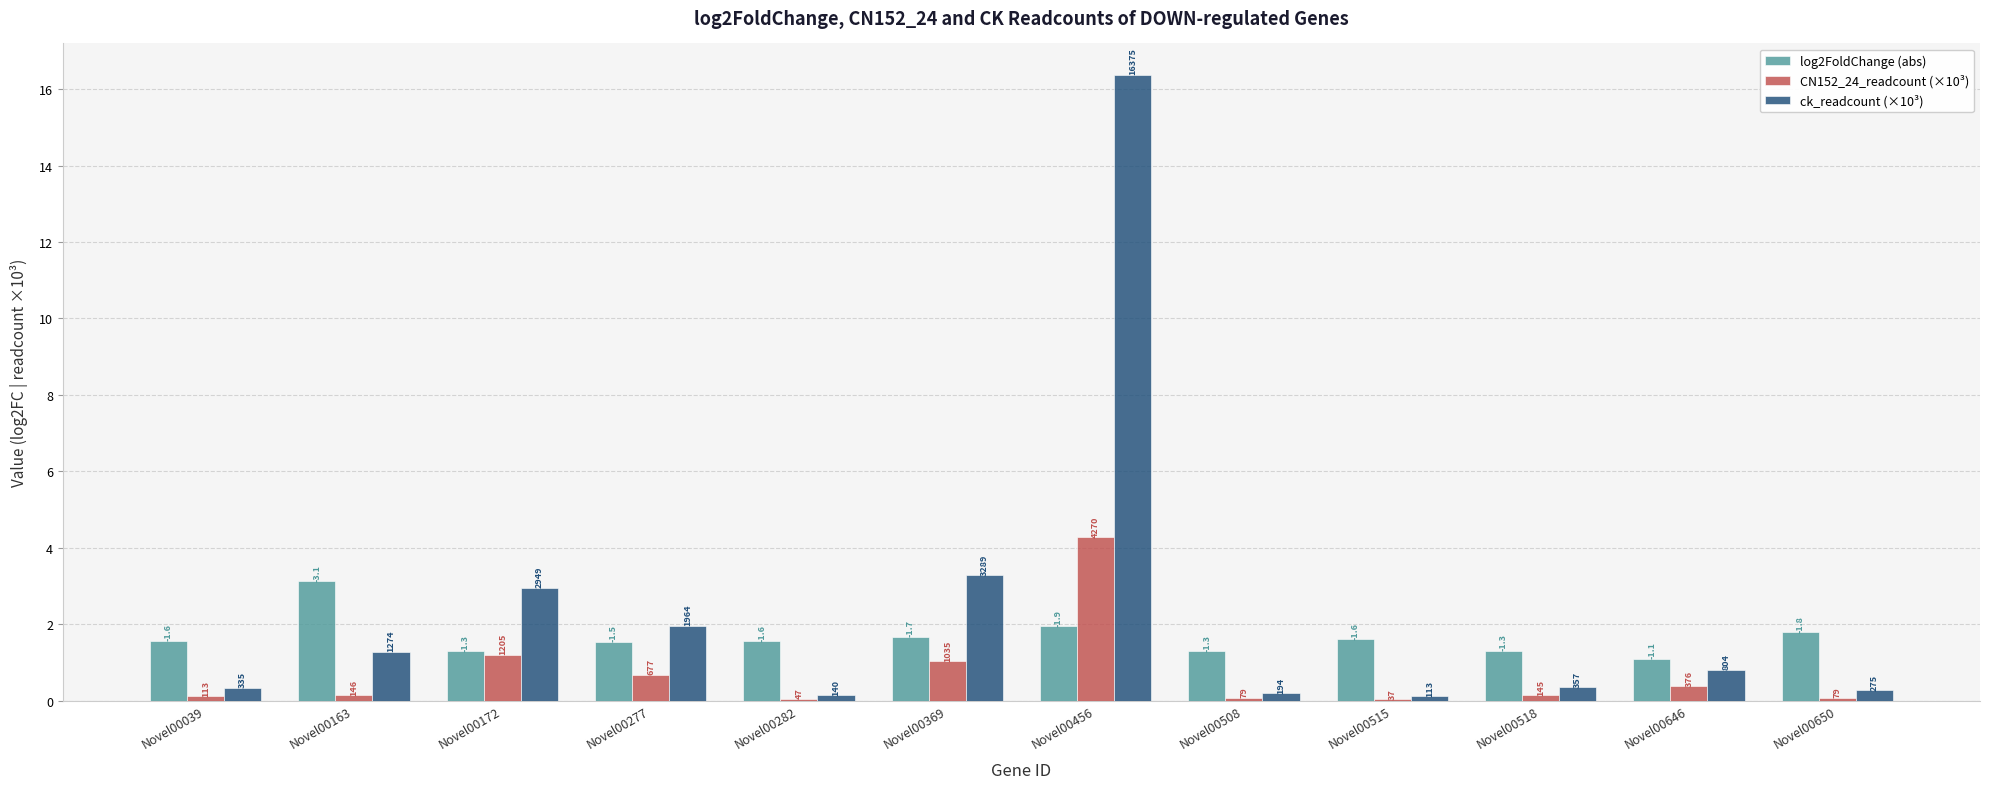

Rank the categories by ck_readcount (×10³) value from highest to lowest.

Novel00456, Novel00369, Novel00172, Novel00277, Novel00163, Novel00646, Novel00518, Novel00039, Novel00650, Novel00508, Novel00282, Novel00515